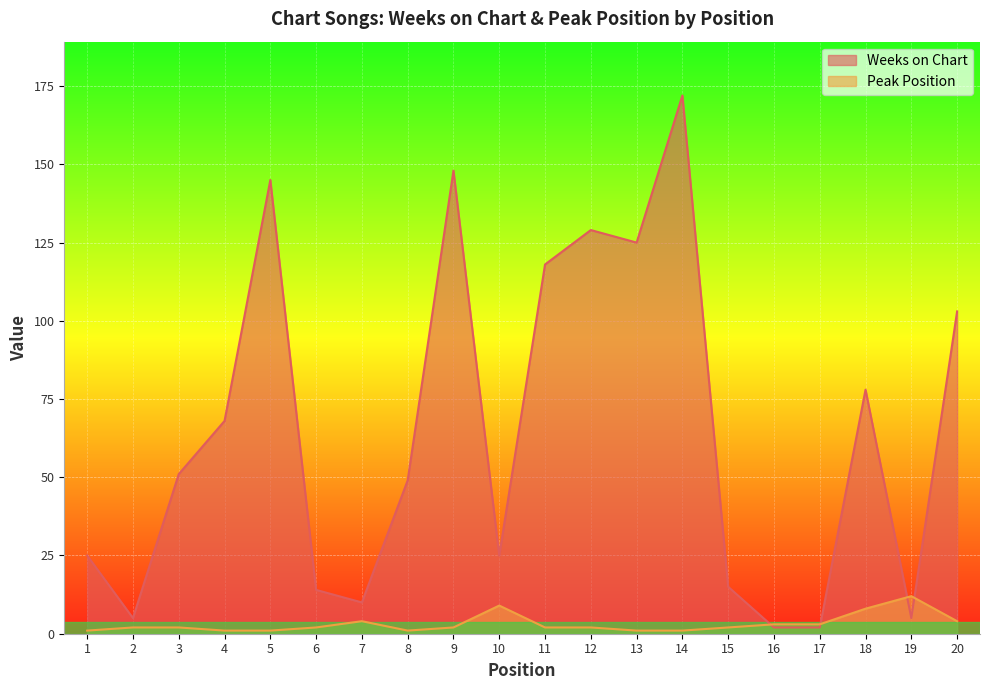

At which category is the sum across all series the highest?

14